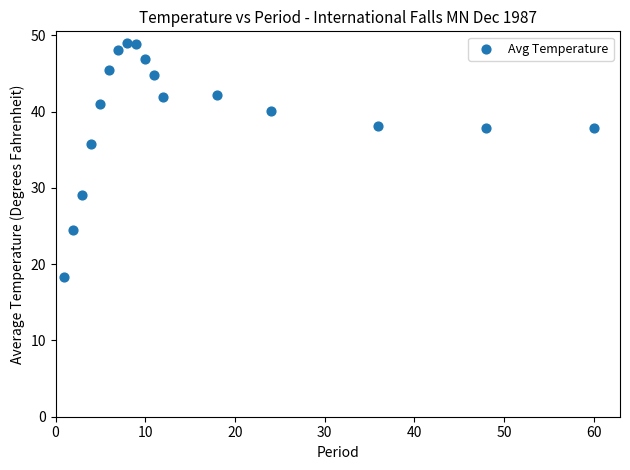

What Y value in the scatter plot is closest to 33?

35.8